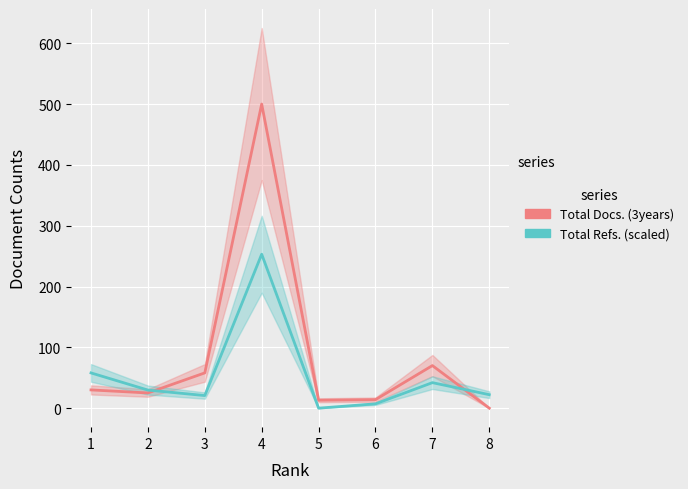

Which label corresponds to the smallest value in the chart?

8